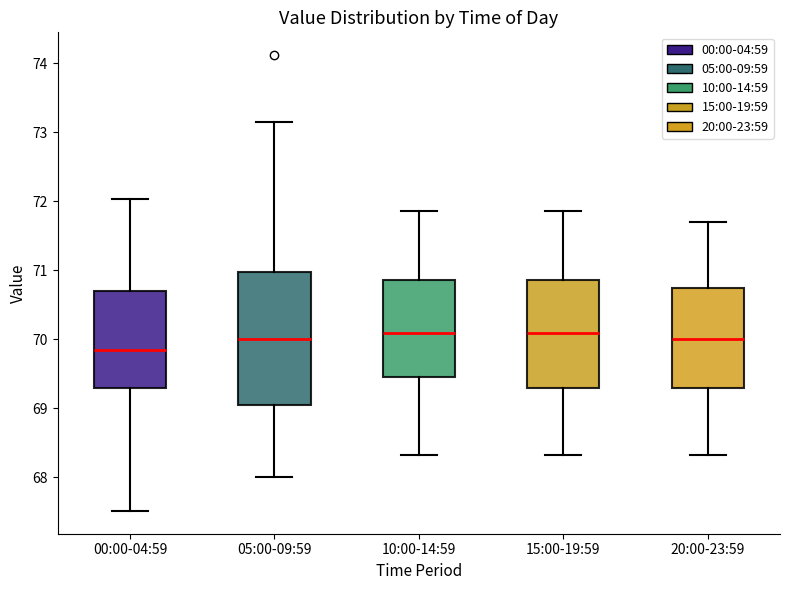

Reading left to right, transcribe this box plot: for each box, give where its median line is, the range the box spans, and where its two whiskers end, as read against the y-axis. The values are not printed on the chart, so give them approximately, as read against the axis.

00:00-04:59: median 69.9, box 69.3 to 70.7, whiskers 67.5 to 72.0
05:00-09:59: median 70.0, box 69.0 to 71.0, whiskers 68.0 to 73.2
10:00-14:59: median 70.1, box 69.5 to 70.9, whiskers 68.3 to 71.9
15:00-19:59: median 70.1, box 69.3 to 70.9, whiskers 68.3 to 71.9
20:00-23:59: median 70.0, box 69.3 to 70.7, whiskers 68.3 to 71.7